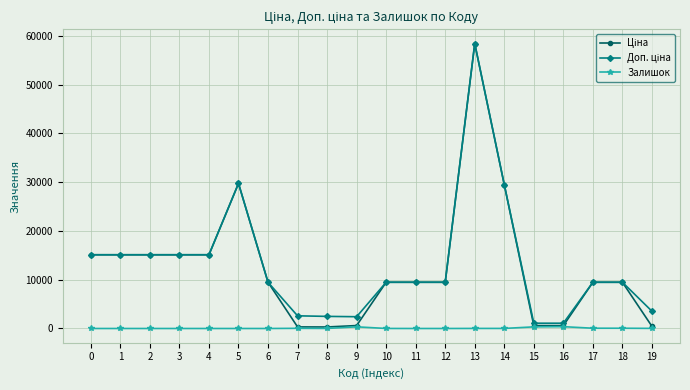

Does the chart display data point markers on the line(s)?

Yes